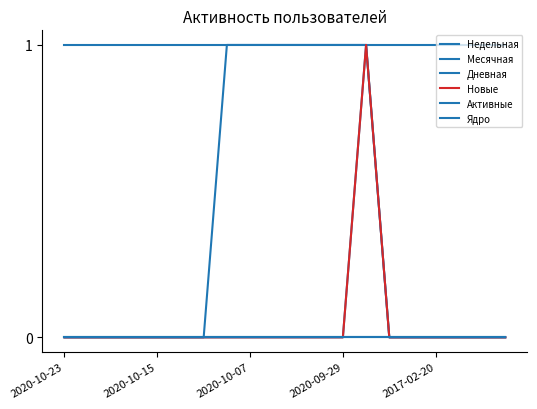

Which label corresponds to the smallest value in the chart?

2020-10-23